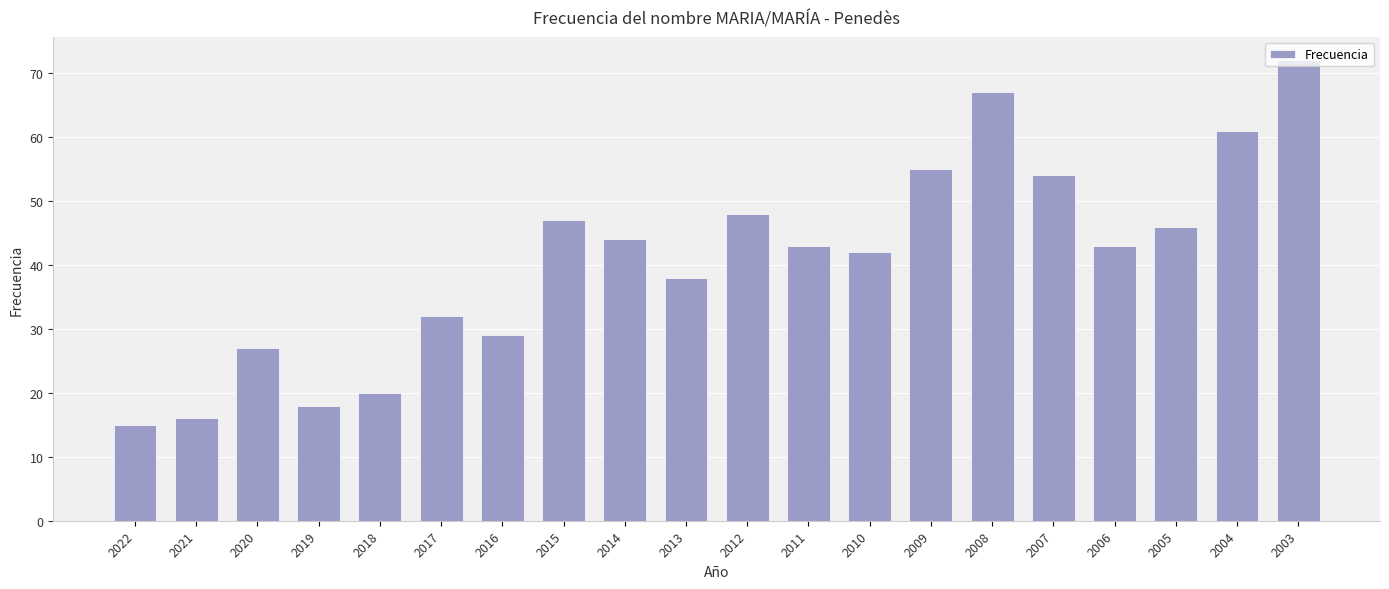

Between 2008 and 2006, which is larger?

2008